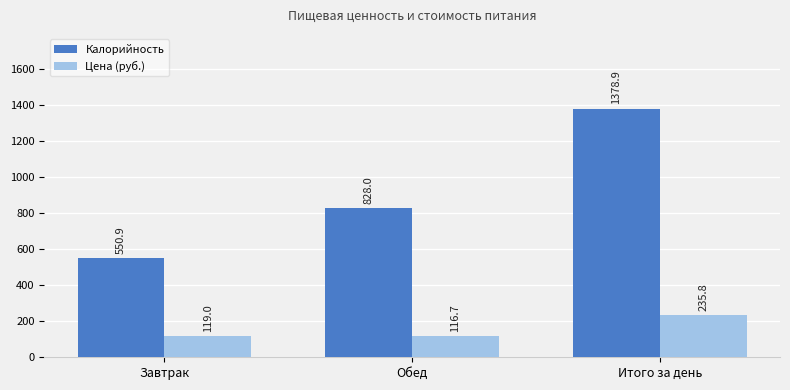

What are all the series names shown in the legend?

Калорийность, Цена (руб.)